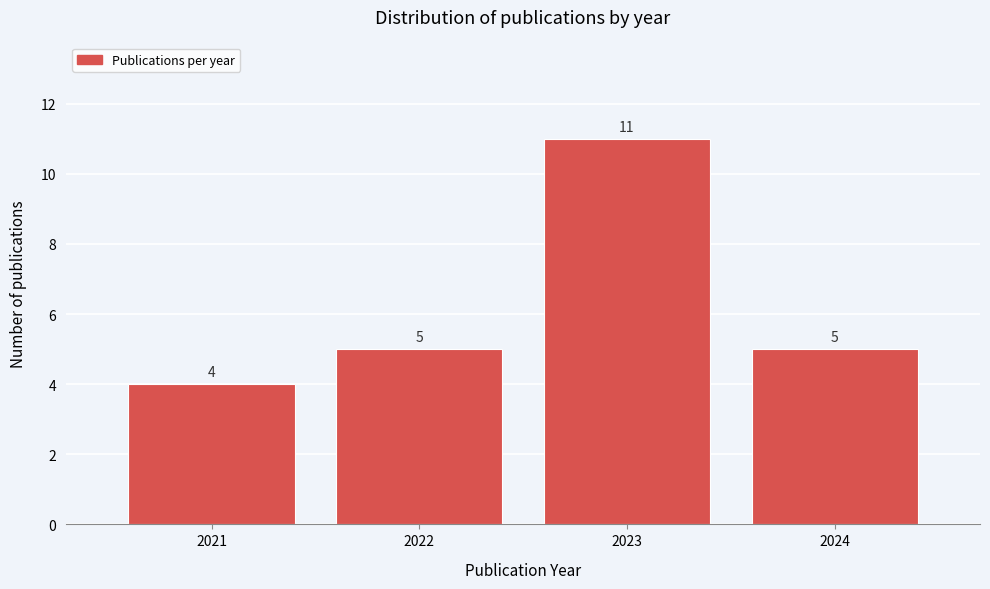

Reading left to right, what are all the values shown in this chart?

2021=4	2022=5	2023=11	2024=5